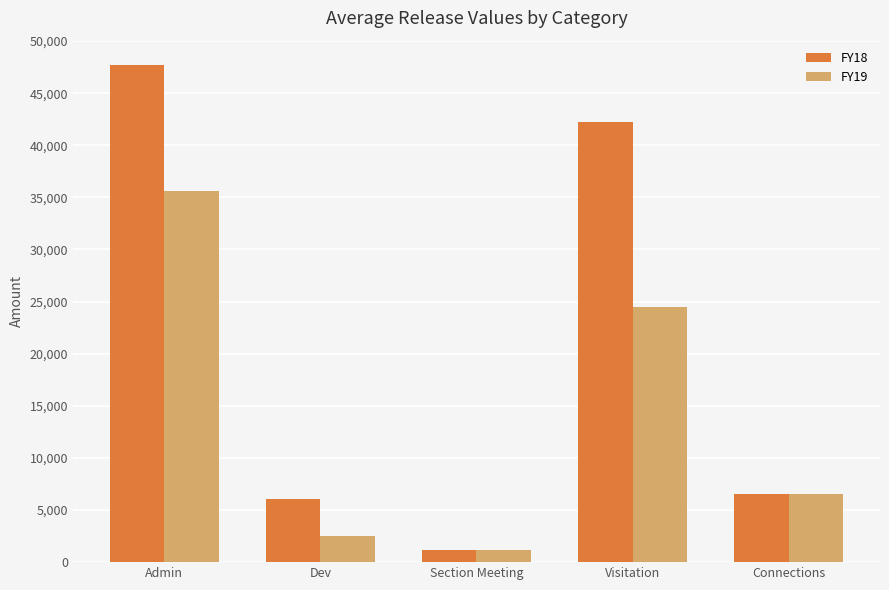

The value of FY18 at Visitation is 42218.0. True or false?

True